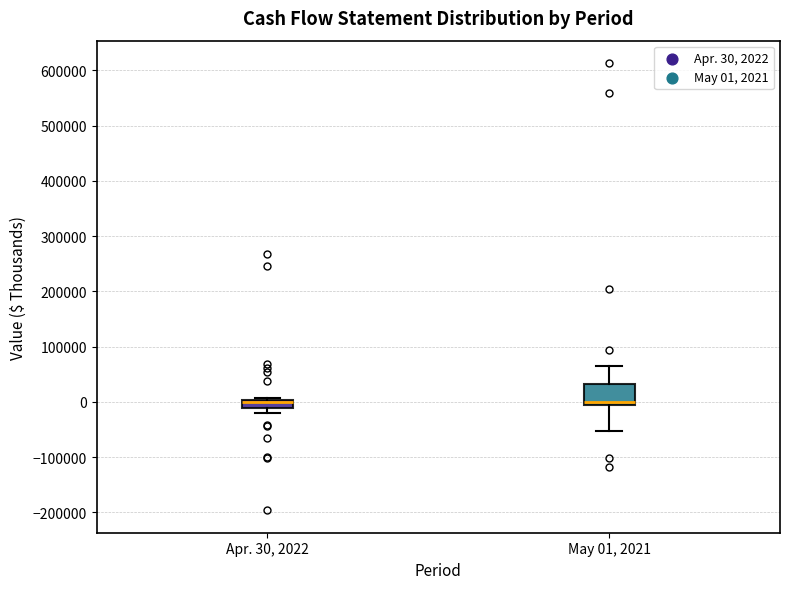

Where is the lower edge of the box for Apr. 30, 2022 on the y-axis? The values are not printed on the chart, so give them approximately, as read against the axis.

-10000